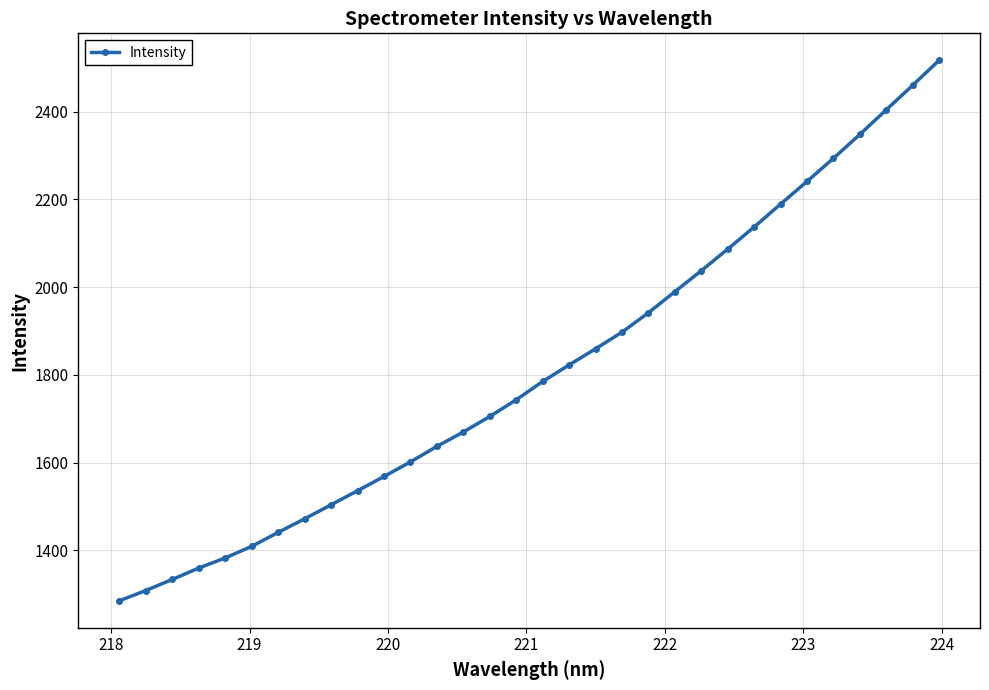

What is the value of the 3rd point from the left?

1334.1